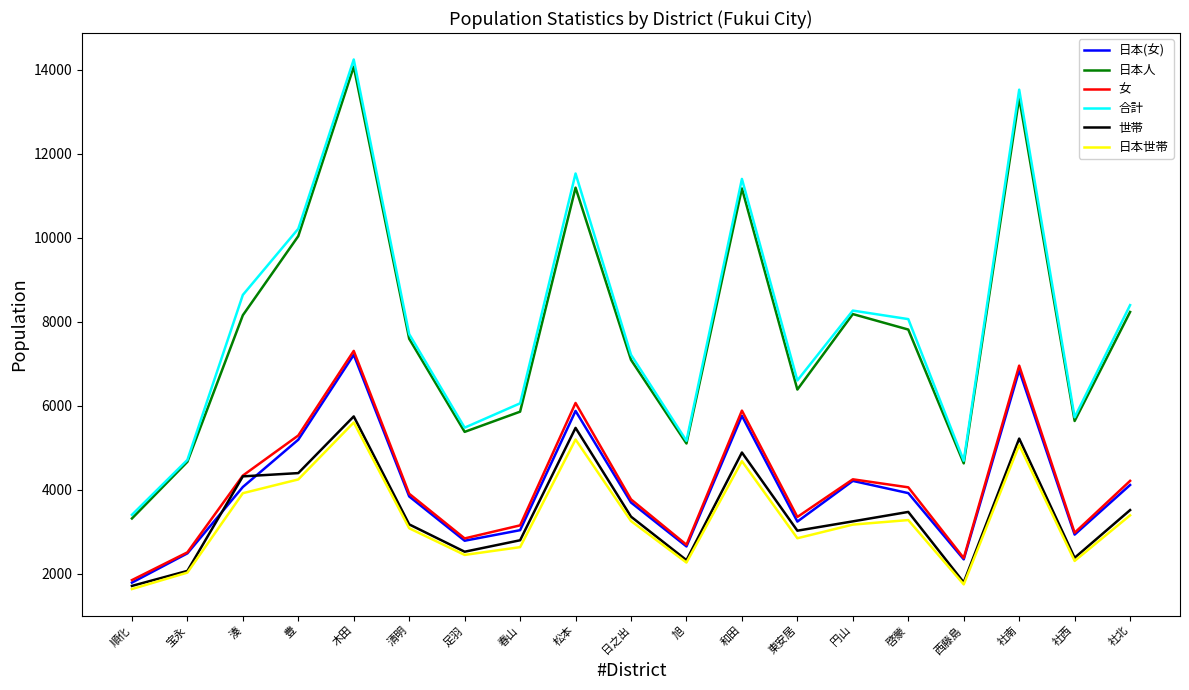

Which series has the largest range (max minus min)?

合計